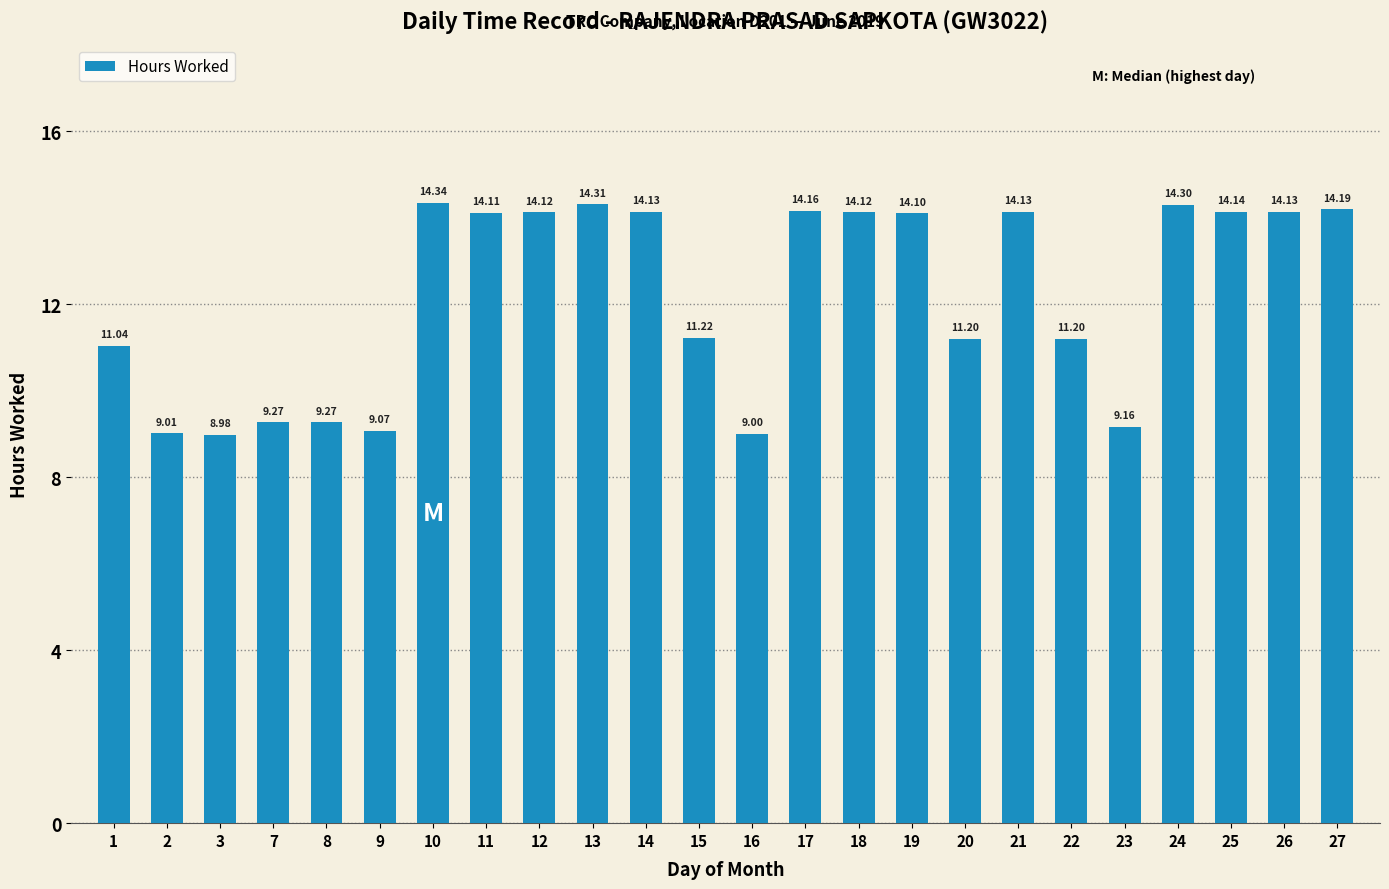

Is it true that the value at 3 is 5.3?

False